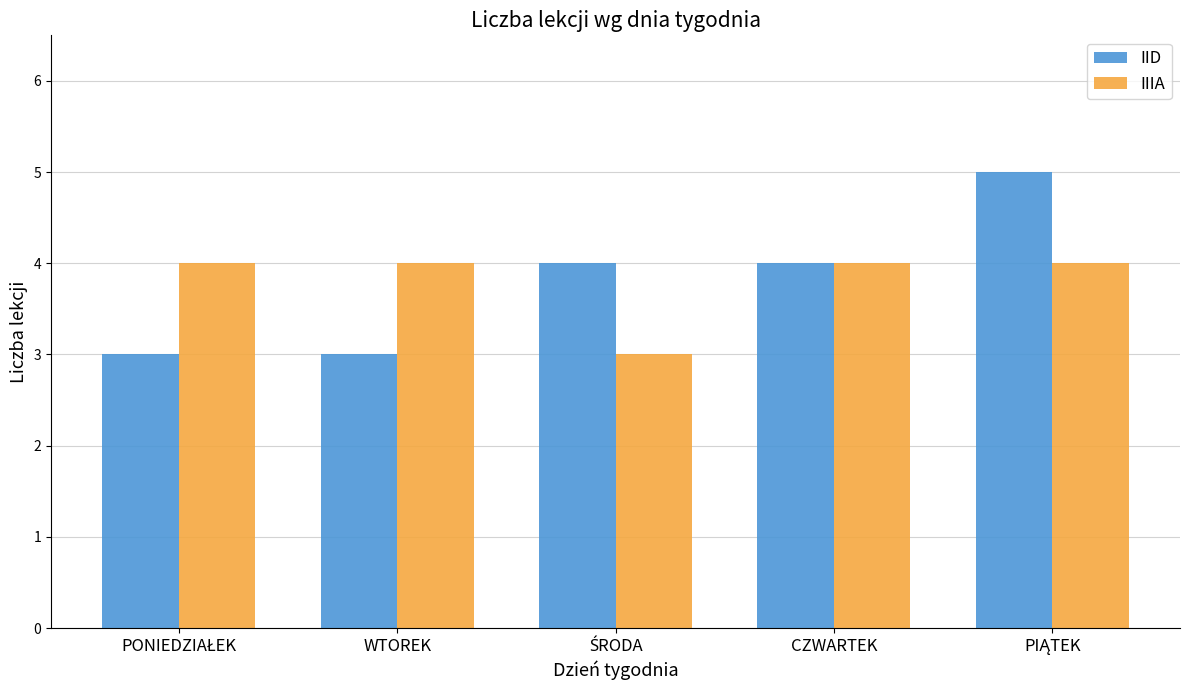

What is the maximum value shown in the chart?

5